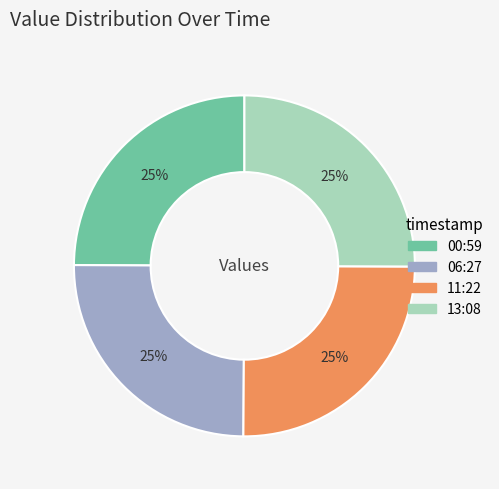

Count the number of slices in the pie.

4